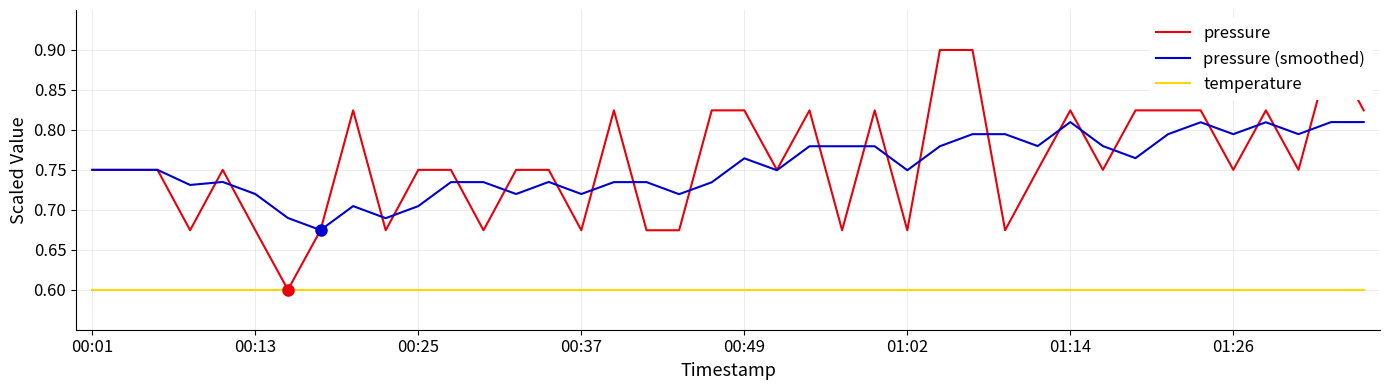

Which series has the largest range (max minus min)?

pressure